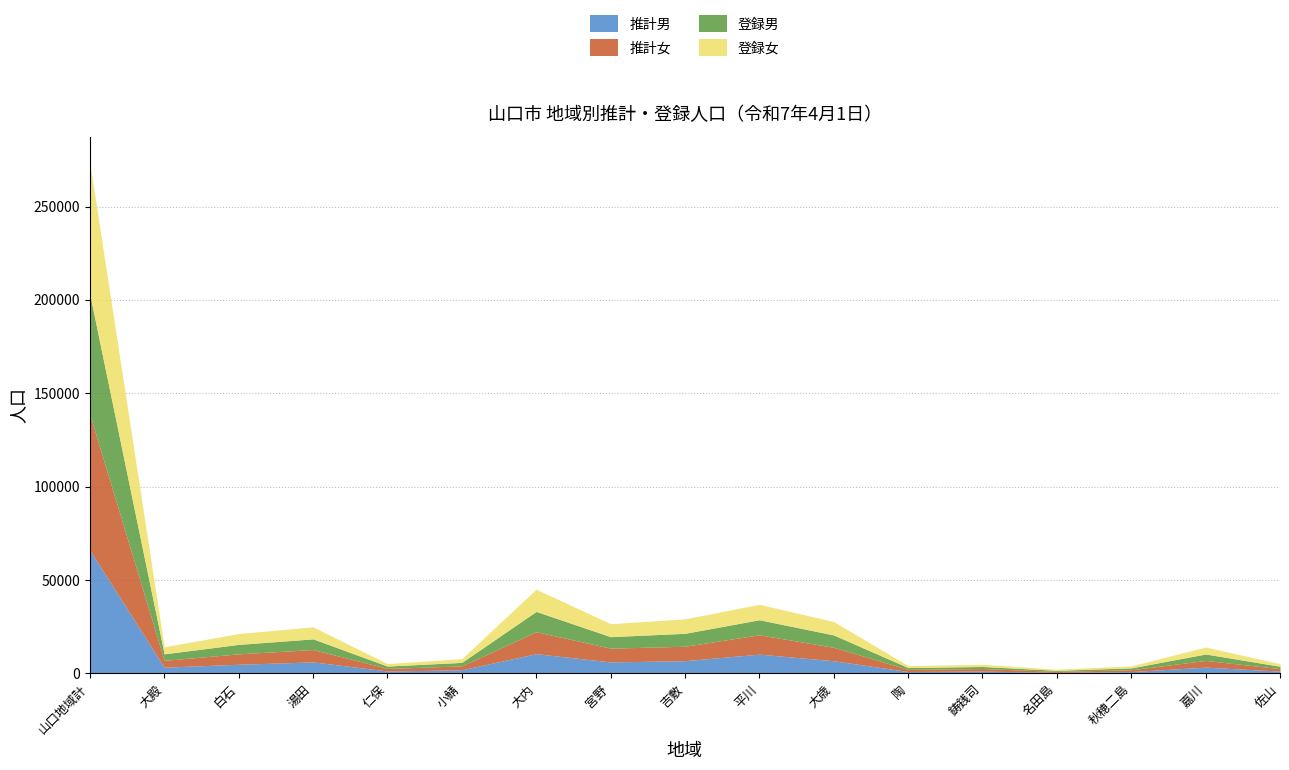

At which label does 推計女 reach its minimum?

名田島